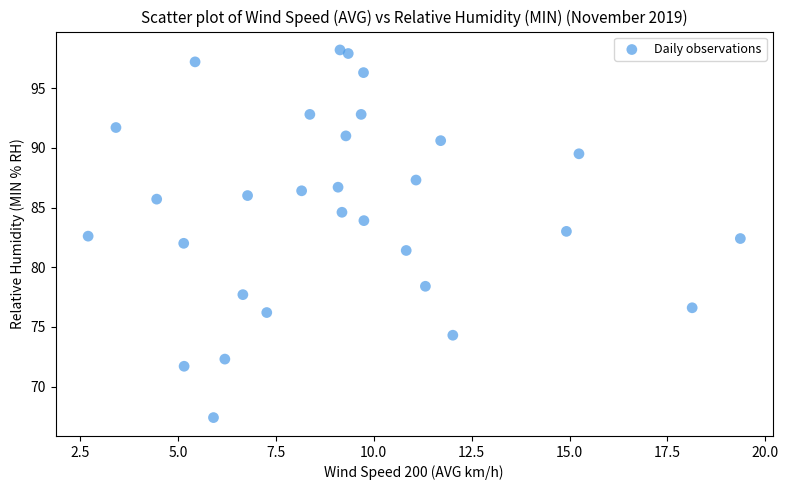

What is the range of X values (max minus min)?

16.6